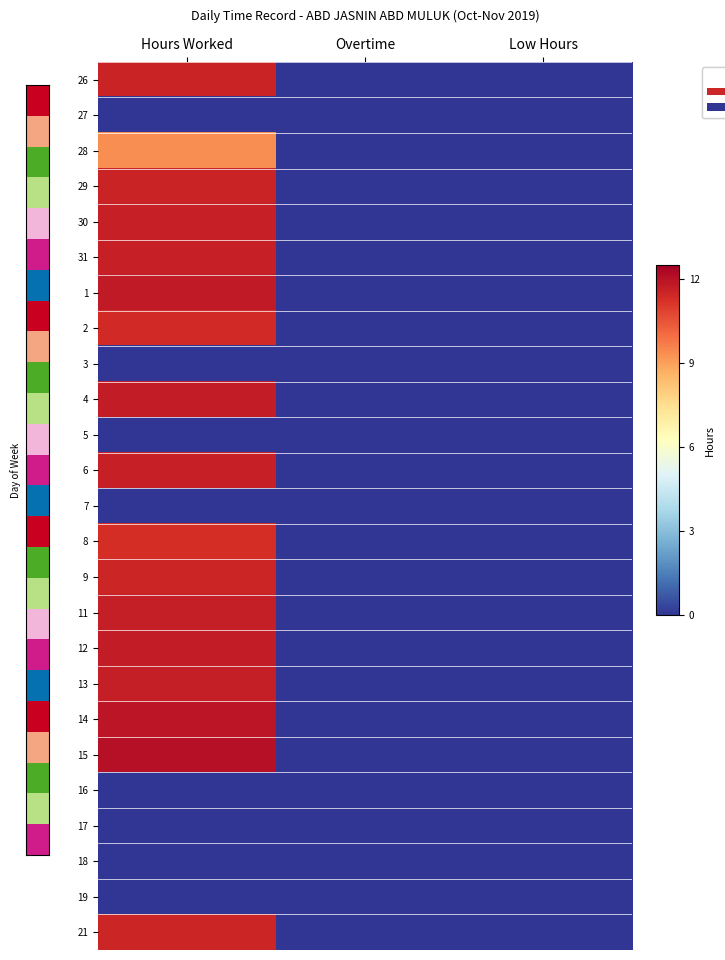

Reading right to left, list all the values displayed in this chart.

26: Low Hours=0.0	Overtime=0.0	Hours Worked=0.9
27: Low Hours=0.0	Overtime=0.0	Hours Worked=0.0
28: Low Hours=0.0	Overtime=0.0	Hours Worked=0.7
29: Low Hours=0.0	Overtime=0.0	Hours Worked=0.9
30: Low Hours=0.0	Overtime=0.0	Hours Worked=0.9
31: Low Hours=0.0	Overtime=0.0	Hours Worked=0.9
1: Low Hours=0.0	Overtime=0.0	Hours Worked=0.9
2: Low Hours=0.0	Overtime=0.0	Hours Worked=0.9
3: Low Hours=0.0	Overtime=0.0	Hours Worked=0.0
4: Low Hours=0.0	Overtime=0.0	Hours Worked=0.9
5: Low Hours=0.0	Overtime=0.0	Hours Worked=0.0
6: Low Hours=0.0	Overtime=0.0	Hours Worked=0.9
7: Low Hours=0.0	Overtime=0.0	Hours Worked=0.0
8: Low Hours=0.0	Overtime=0.0	Hours Worked=0.9
9: Low Hours=0.0	Overtime=0.0	Hours Worked=0.9
11: Low Hours=0.0	Overtime=0.0	Hours Worked=0.9
12: Low Hours=0.0	Overtime=0.0	Hours Worked=0.9
13: Low Hours=0.0	Overtime=0.0	Hours Worked=0.9
14: Low Hours=0.0	Overtime=0.0	Hours Worked=1.0
15: Low Hours=0.0	Overtime=0.0	Hours Worked=1.0
16: Low Hours=0.0	Overtime=0.0	Hours Worked=0.0
17: Low Hours=0.0	Overtime=0.0	Hours Worked=0.0
18: Low Hours=0.0	Overtime=0.0	Hours Worked=0.0
19: Low Hours=0.0	Overtime=0.0	Hours Worked=0.0
21: Low Hours=0.0	Overtime=0.0	Hours Worked=0.9